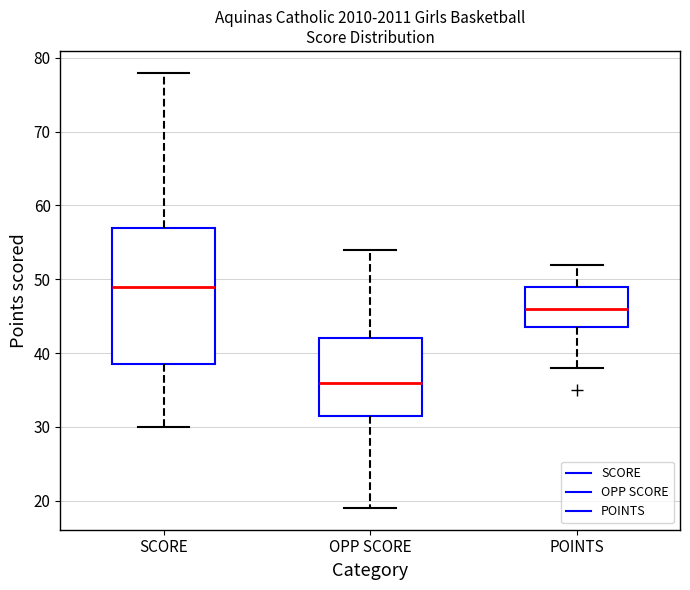

Where does the upper whisker of the box for POINTS end on the y-axis? The values are not printed on the chart, so give them approximately, as read against the axis.

52